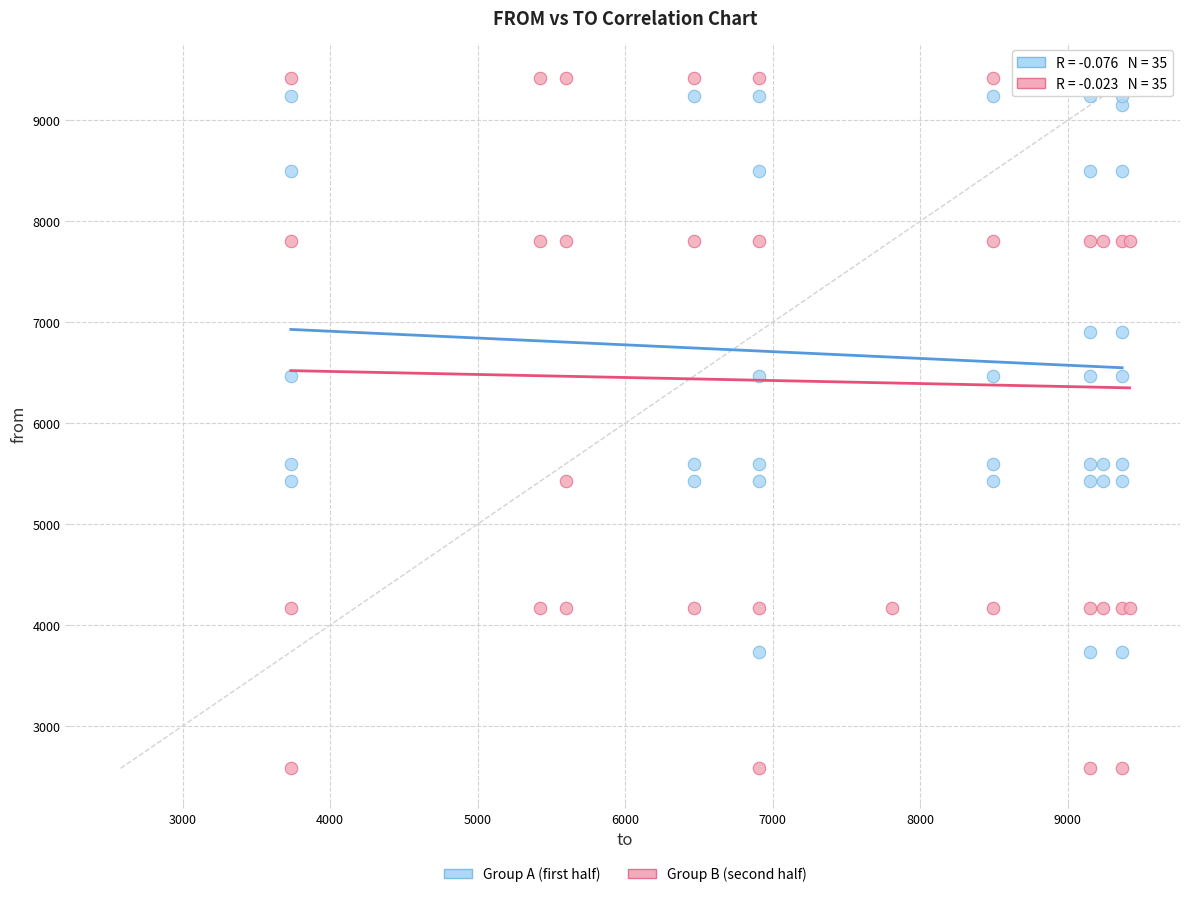

Which series has the widest spread of Y values?

Group B (second half)